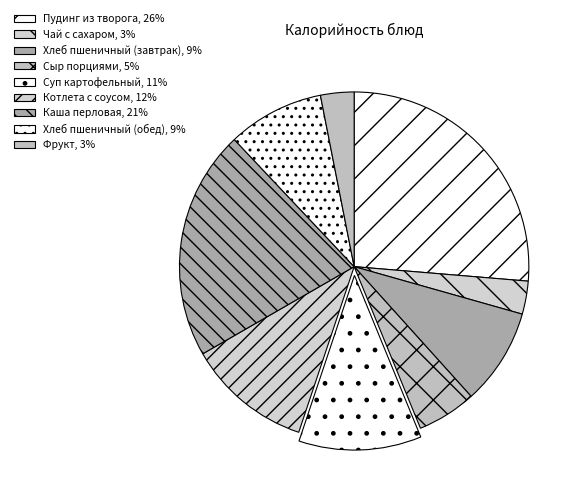

To the nearest percent, what portion does Хлеб пшеничный (обед) represent?

9%